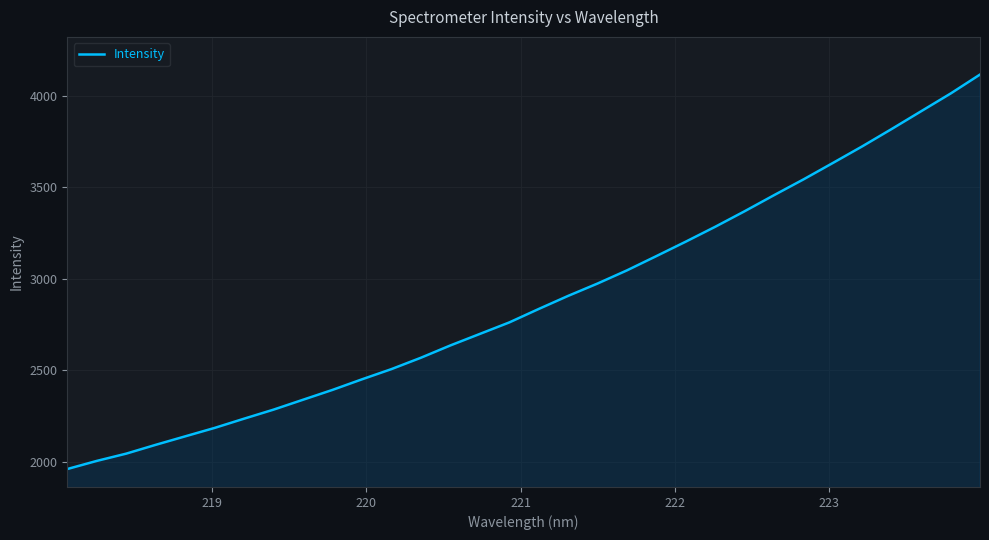

What is the maximum value shown in the chart?

4115.3